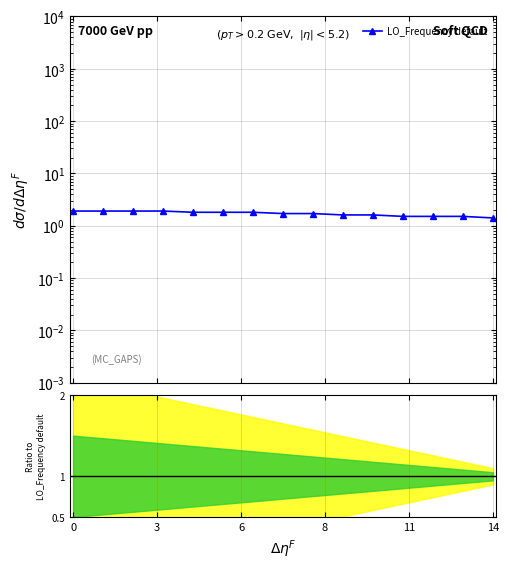

True or false: there are more than 0 points higher than both neighbors.

False